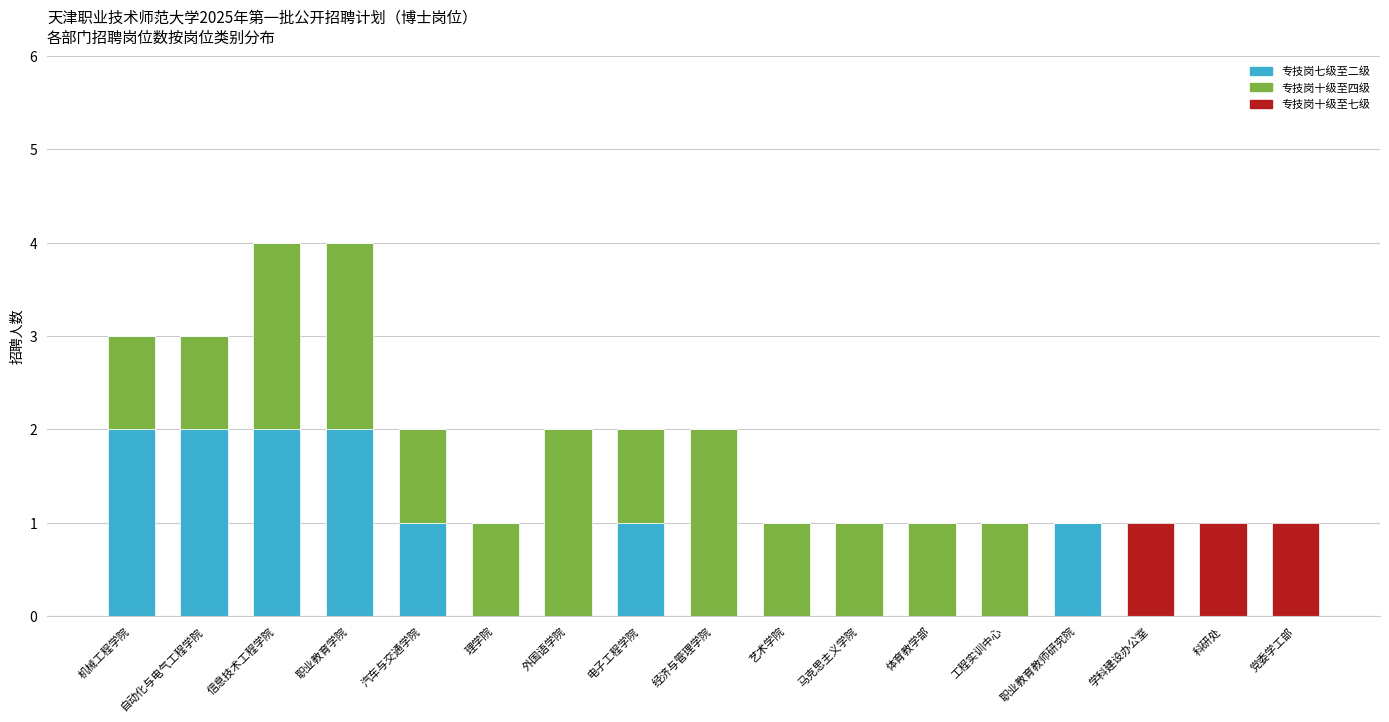

What is the total value across all series at 机械工程学院?

3